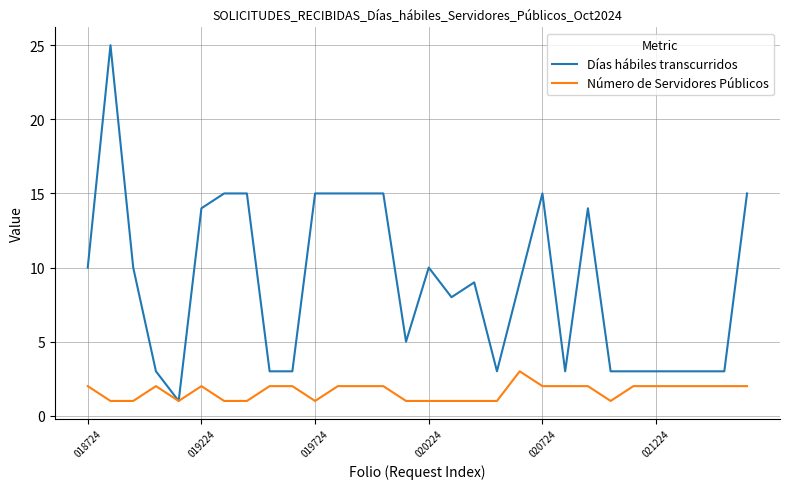

Rank the series by their maximum value, from highest to lowest.

Días hábiles transcurridos, Número de Servidores Públicos